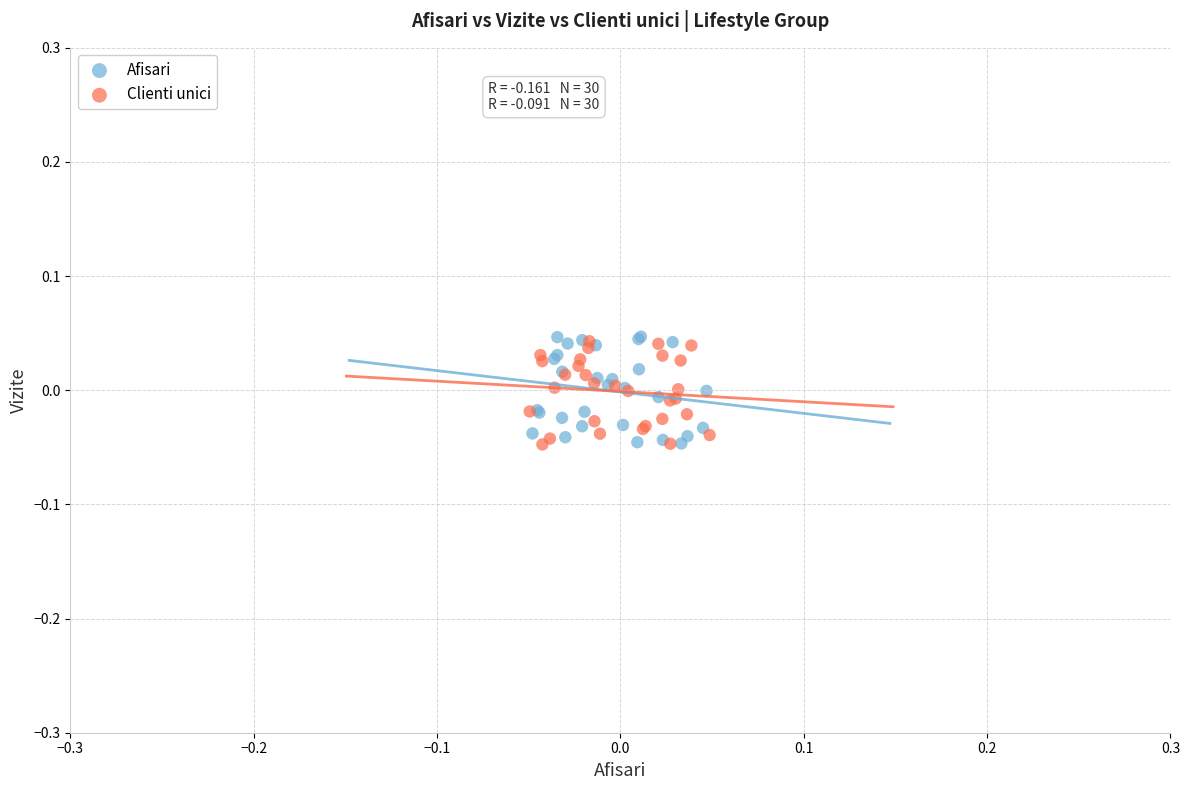

Which series has the largest Y range (max minus min)?

Afisari